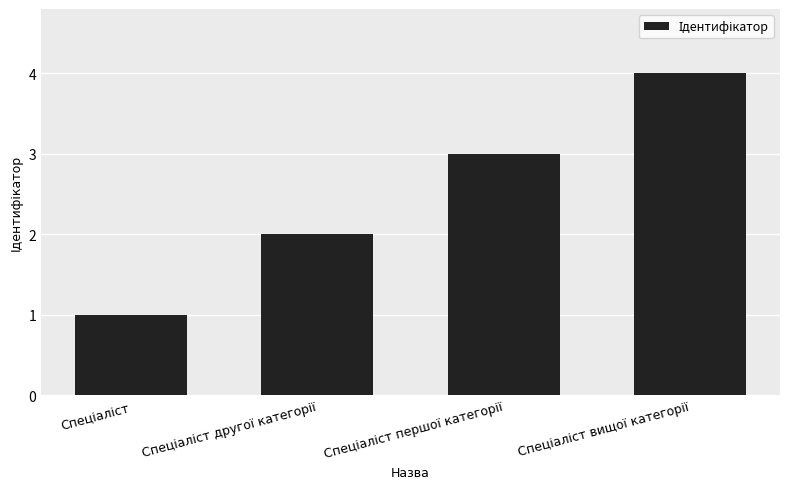

Reading left to right, what are all the values shown in this chart?

1	2	3	4